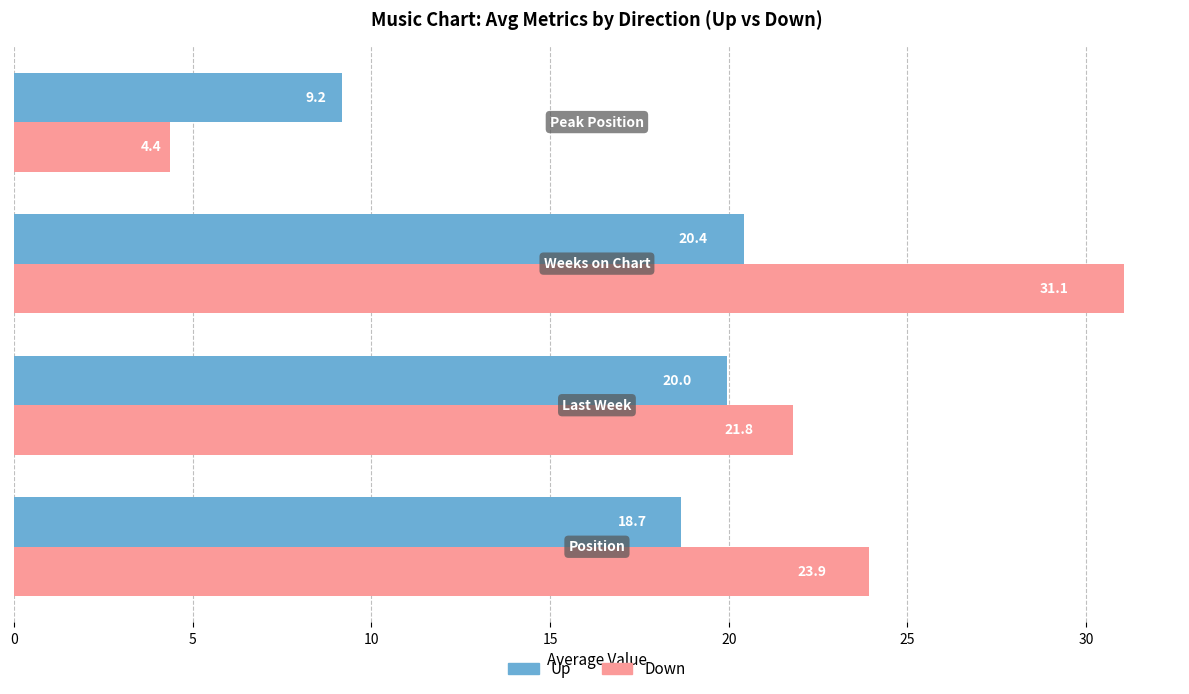

What is the minimum value shown in the chart?

4.4